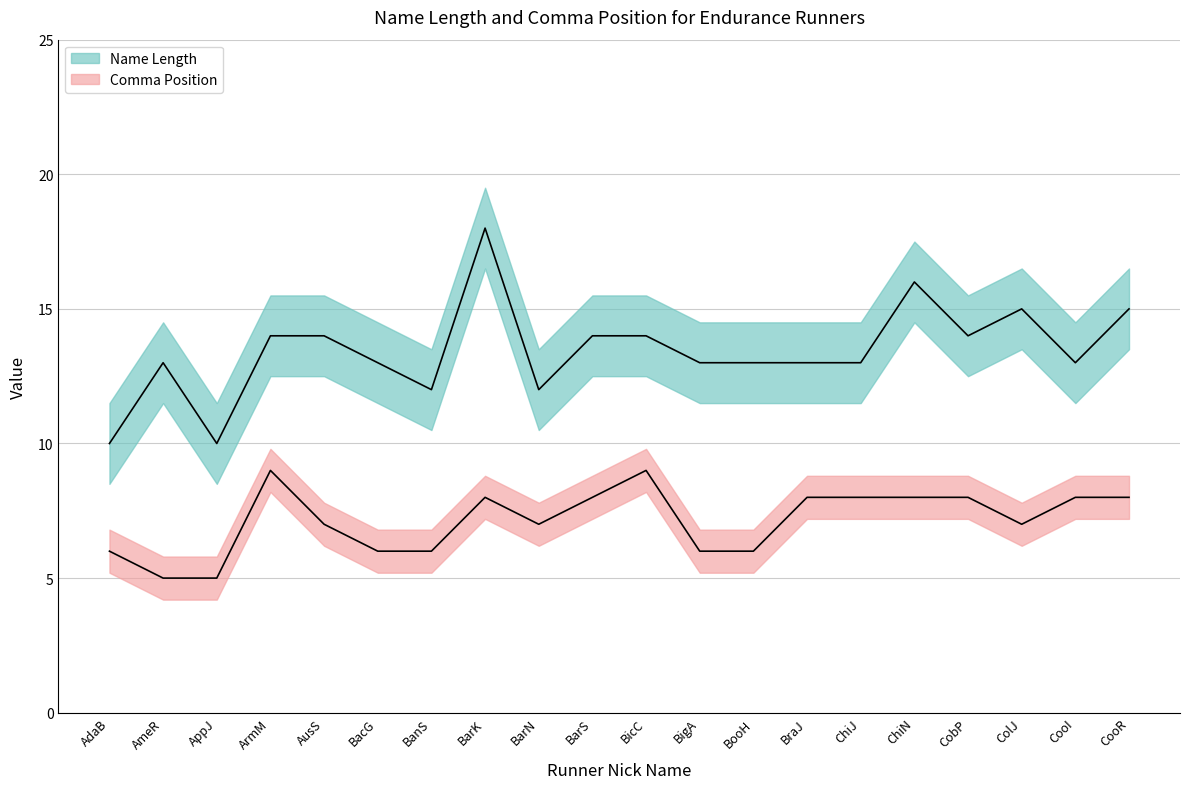

Reading right to left, list all the values displayed in this chart.

Name Length: 15	13	15	14	16	13	13	13	13	14	14	12	18	12	13	14	14	10	13	10
Comma Position: 8	8	7	8	8	8	8	6	6	9	8	7	8	6	6	7	9	5	5	6